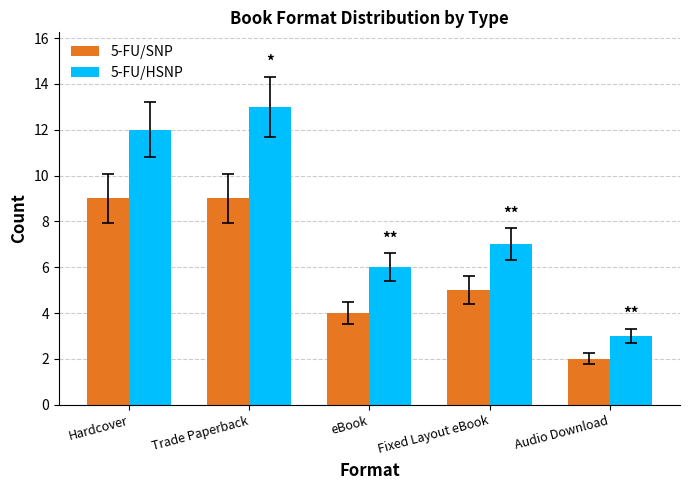

How many data points does each series have?

5